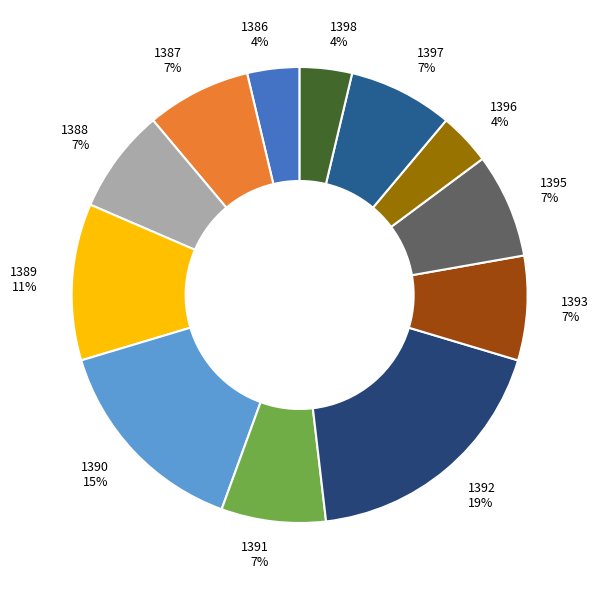

Is there a majority slice in this chart?

No